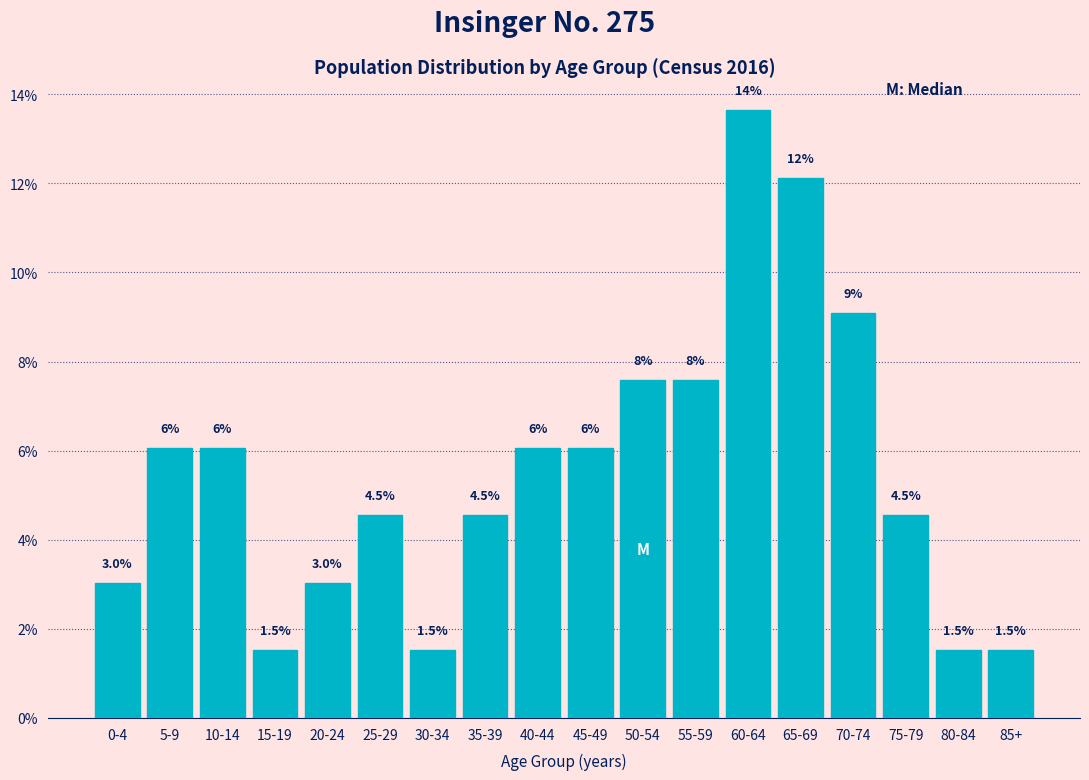

What is the label of the 3rd bar from the left?

10-14